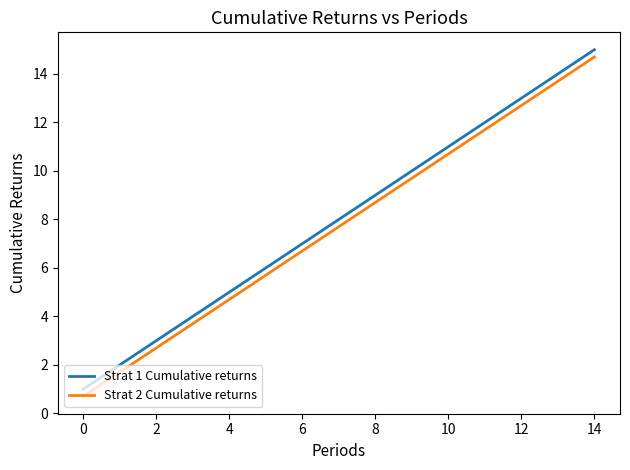

List the series in order of their peak value, highest first.

Strat 1 Cumulative returns, Strat 2 Cumulative returns